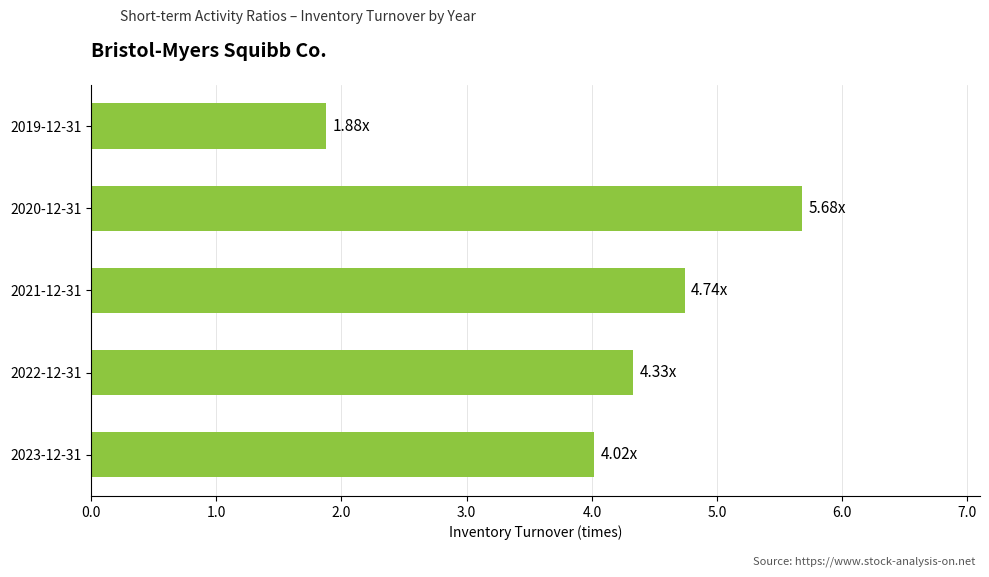

Rank the categories by value from highest to lowest.

2020-12-31, 2021-12-31, 2022-12-31, 2023-12-31, 2019-12-31